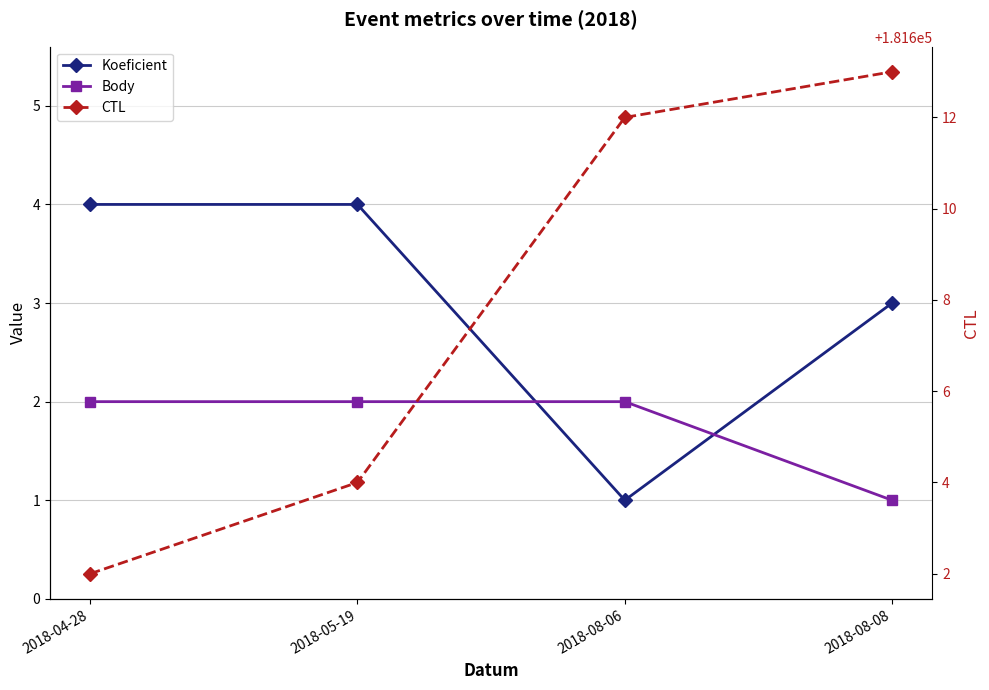

Is this an area chart (filled region under the line)?

No